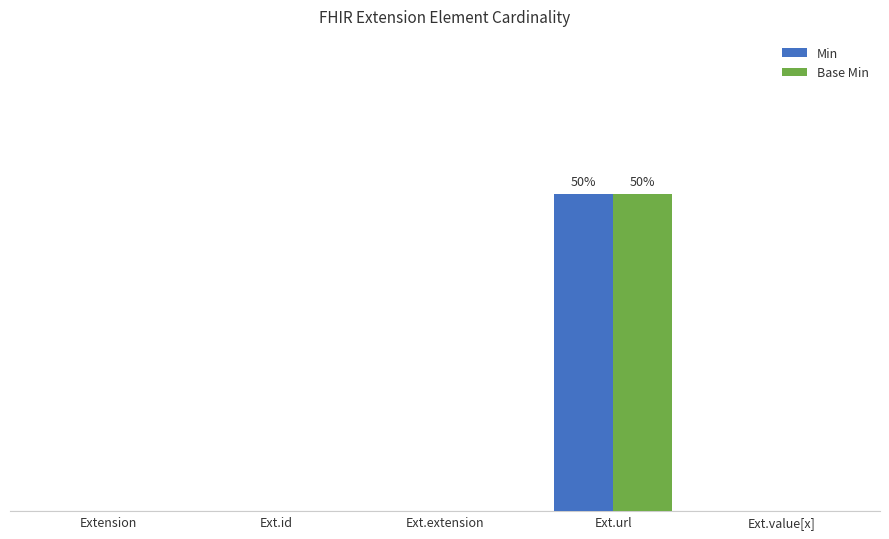

Are the bars grouped side by side (vs. stacked)?

Yes